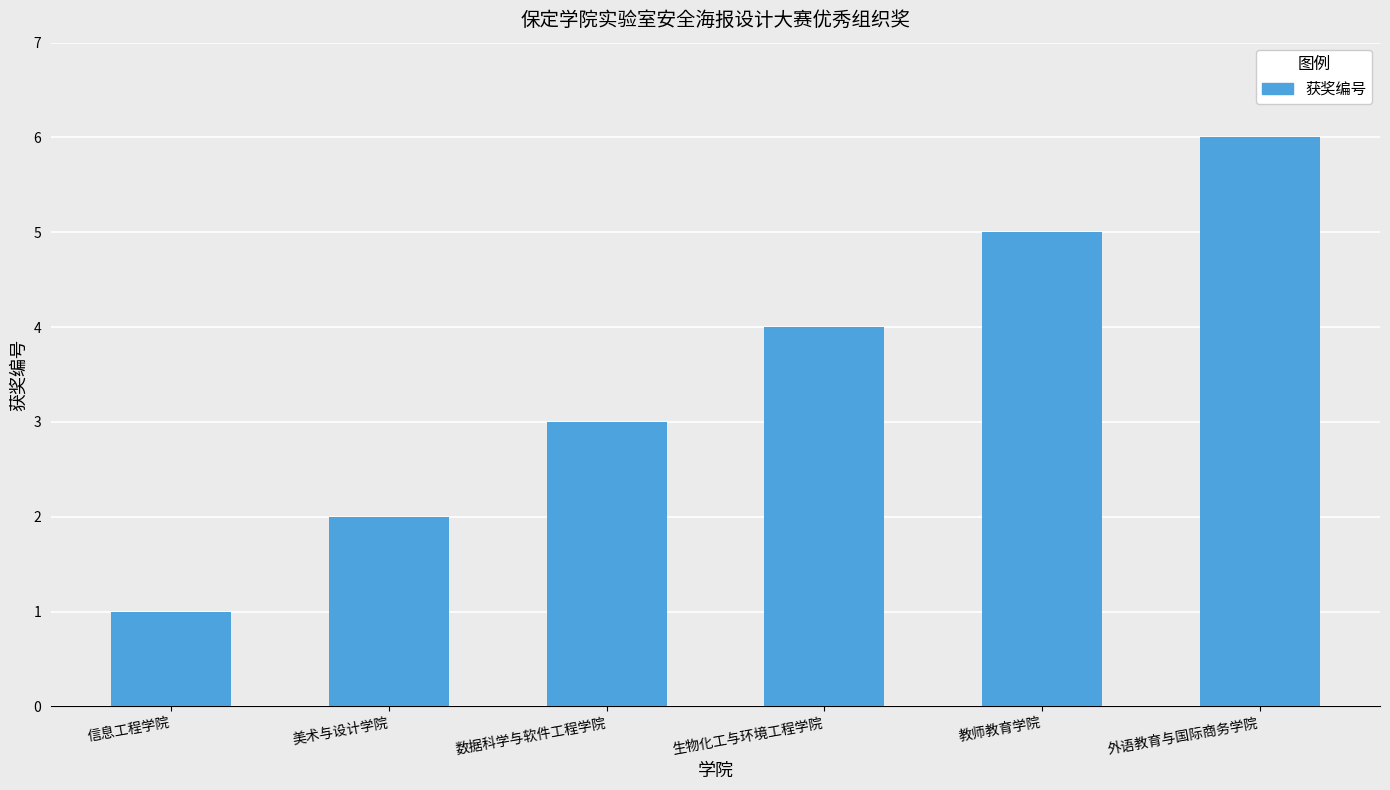

Which category has the lowest value across all series?

信息工程学院